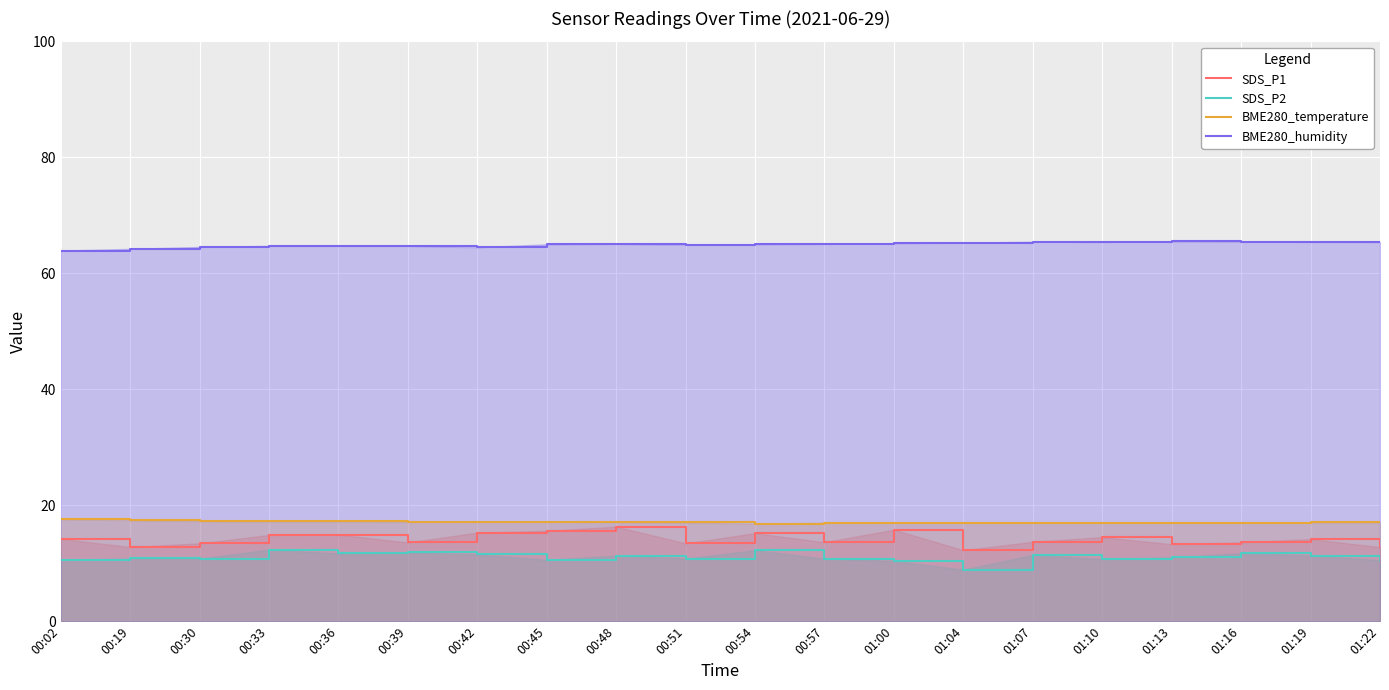

The SDS_P2 series shows 16.1 at 01:13. True or false?

False